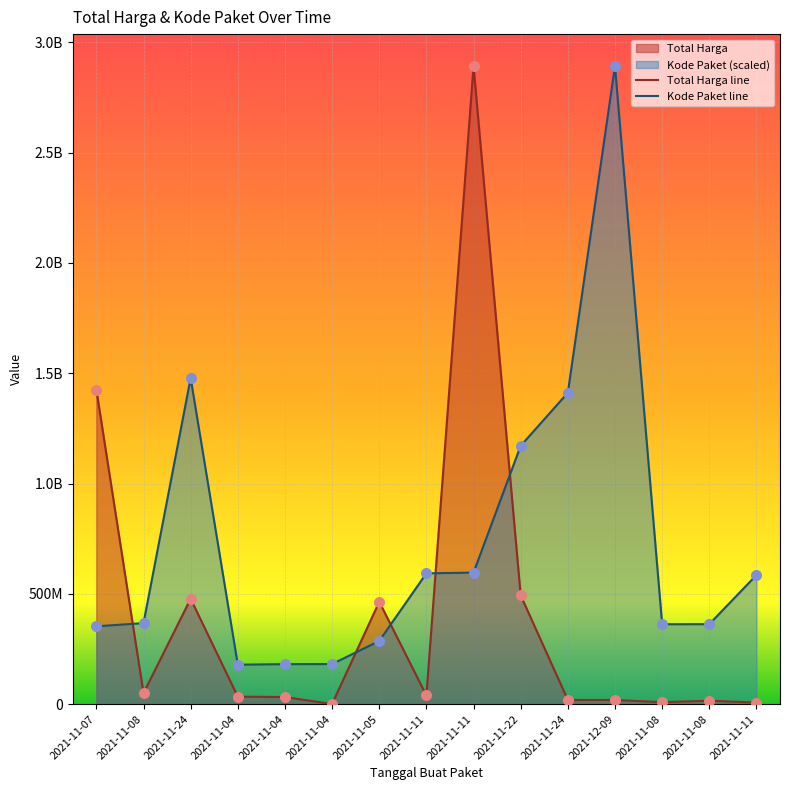

Is the value of Kode Paket line at 2021-11-08 greater than the value of Total Harga line at 2021-11-11?

Yes